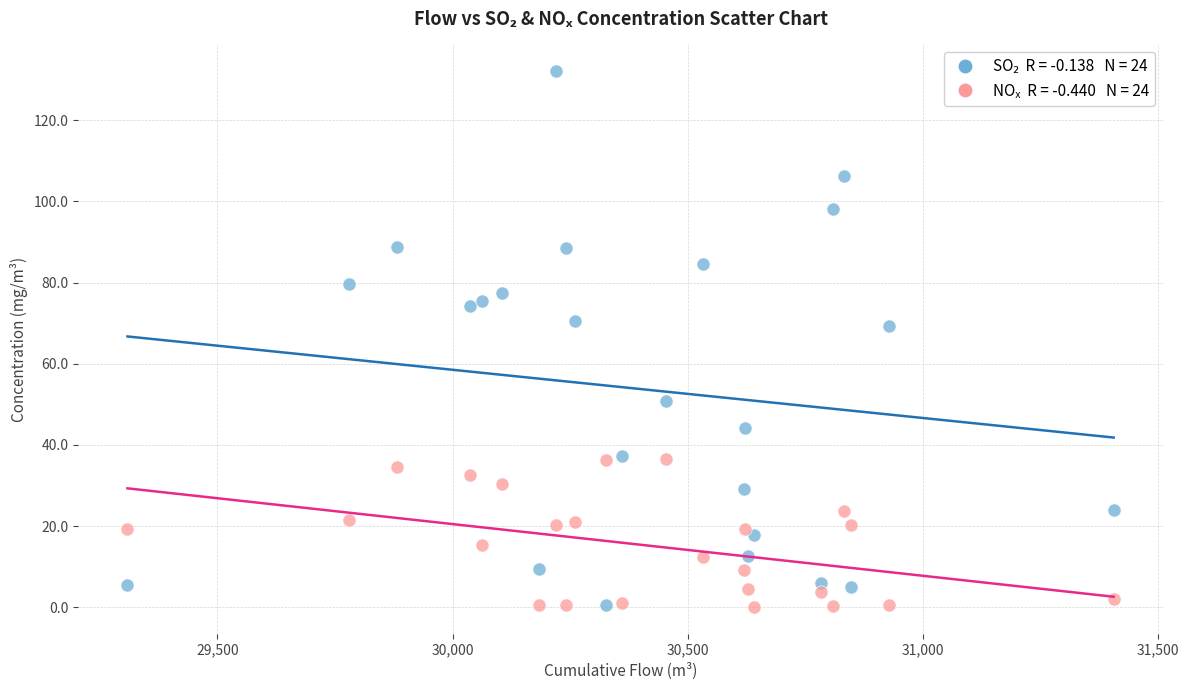

Across all data points, what is the range of X values (max minus min)?

2096.9